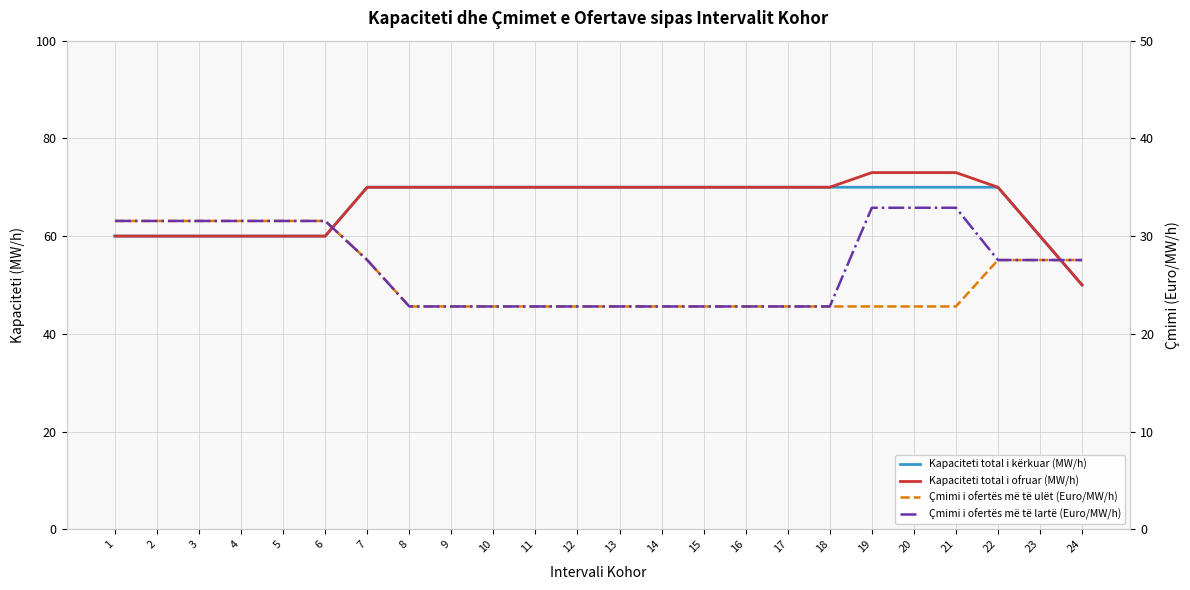

At which category is the sum across all series the highest?

19